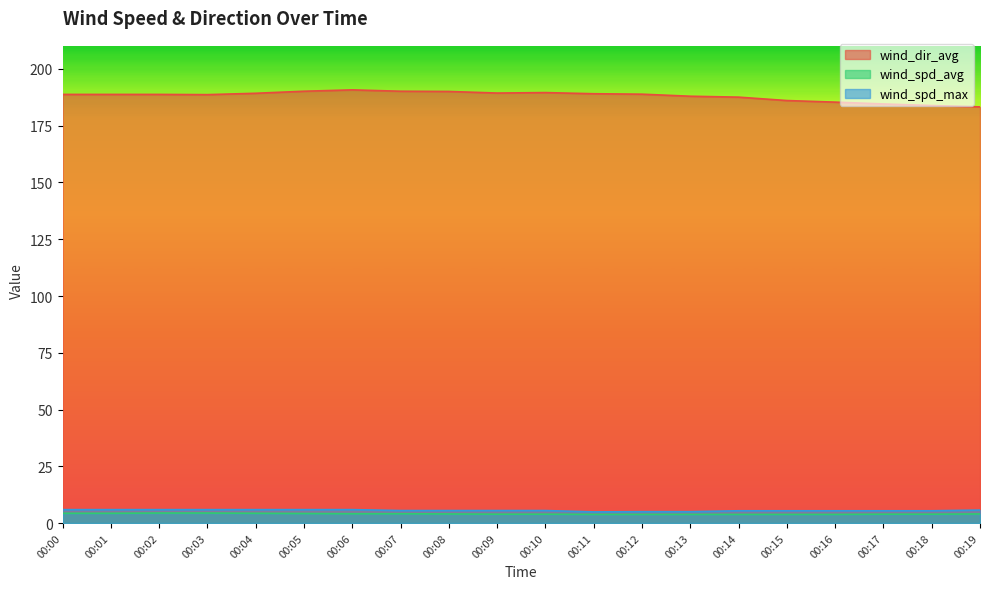

Count the number of categories in the chart.

20